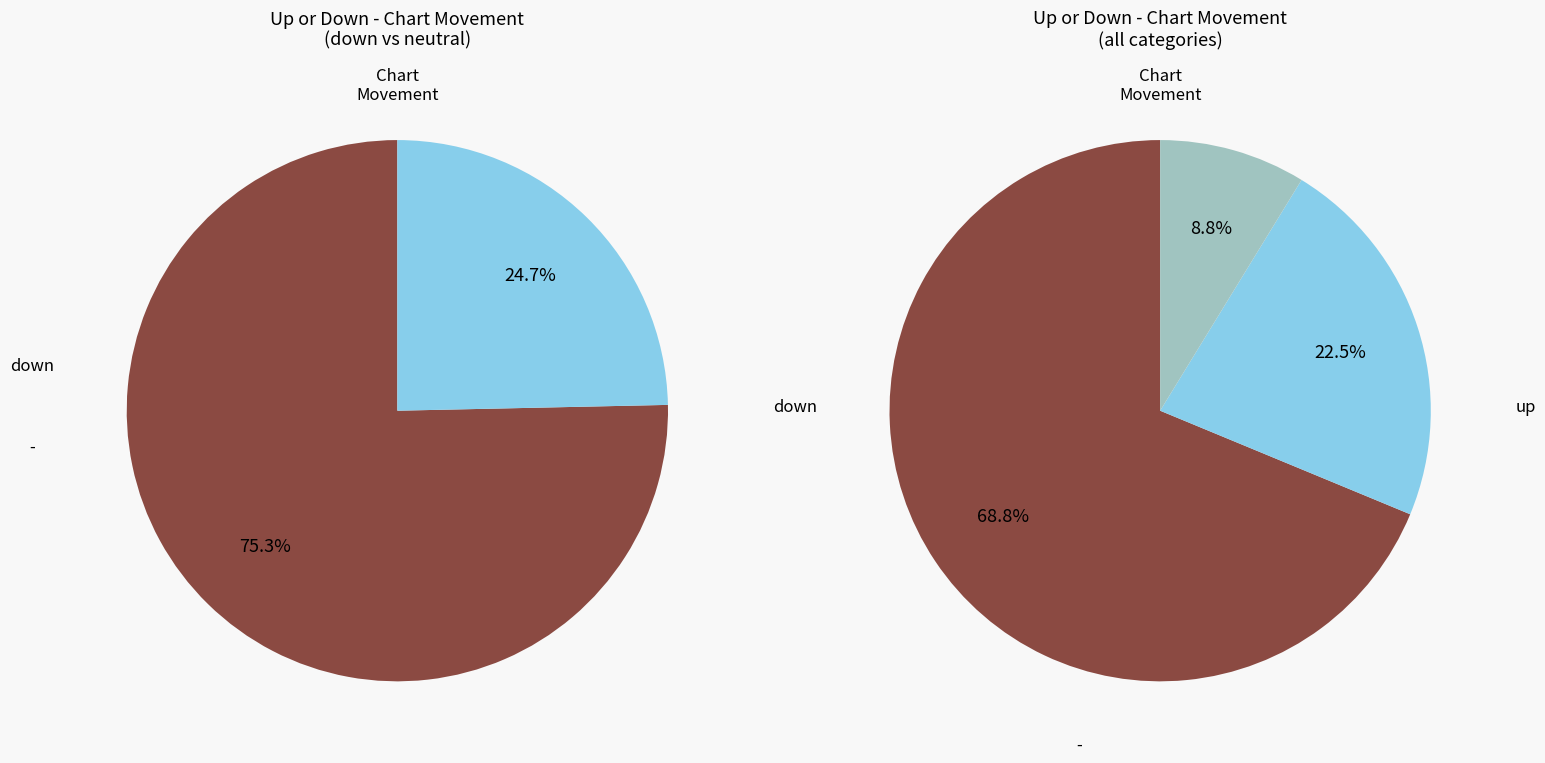

Do - and down together represent more than half of the pie?

Yes